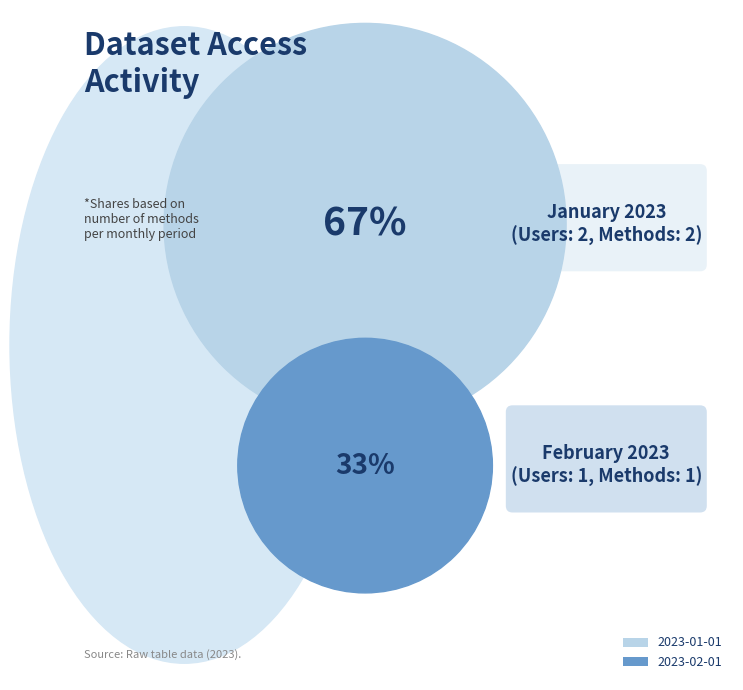

To the nearest percent, what is the combined percentage of 2023-01-01 and 2023-02-01?

100%